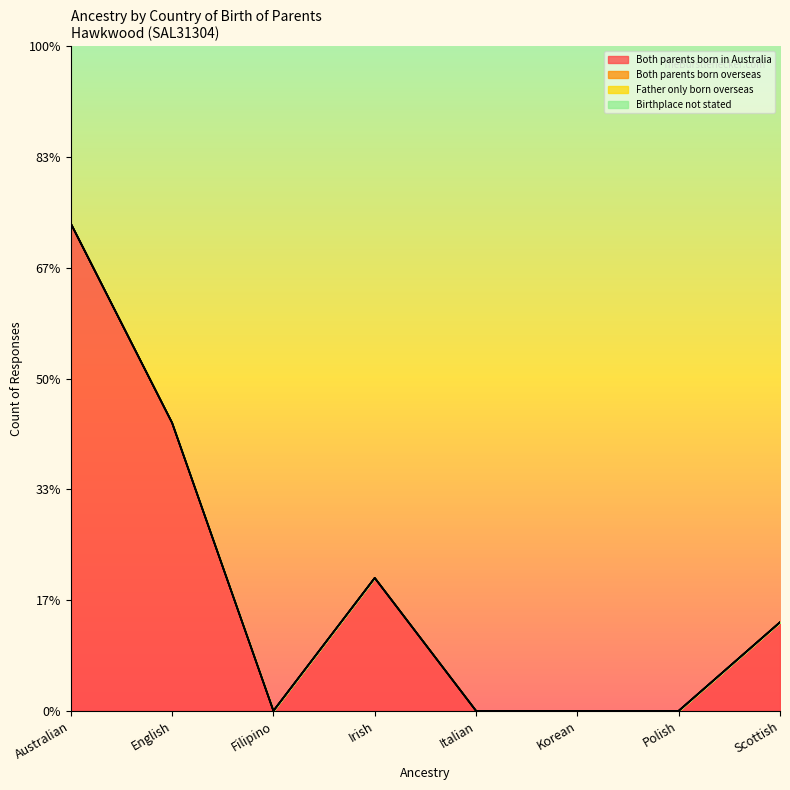

Is the value of Both parents born in Australia at Irish greater than the value of Father only born overseas at Scottish?

Yes